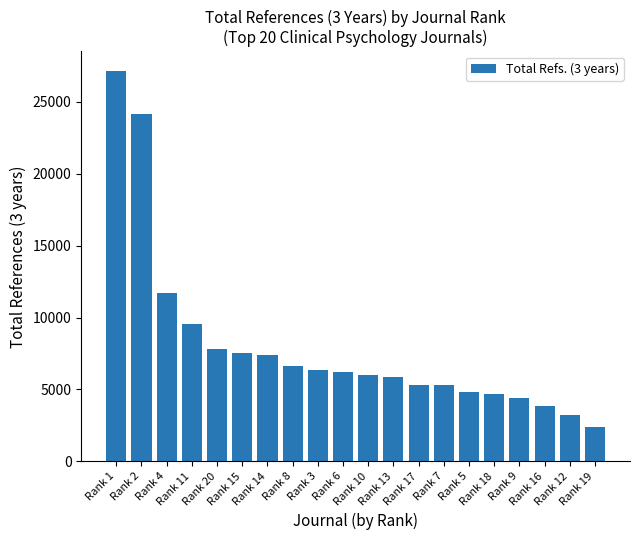

What is the sum of all values?

160378